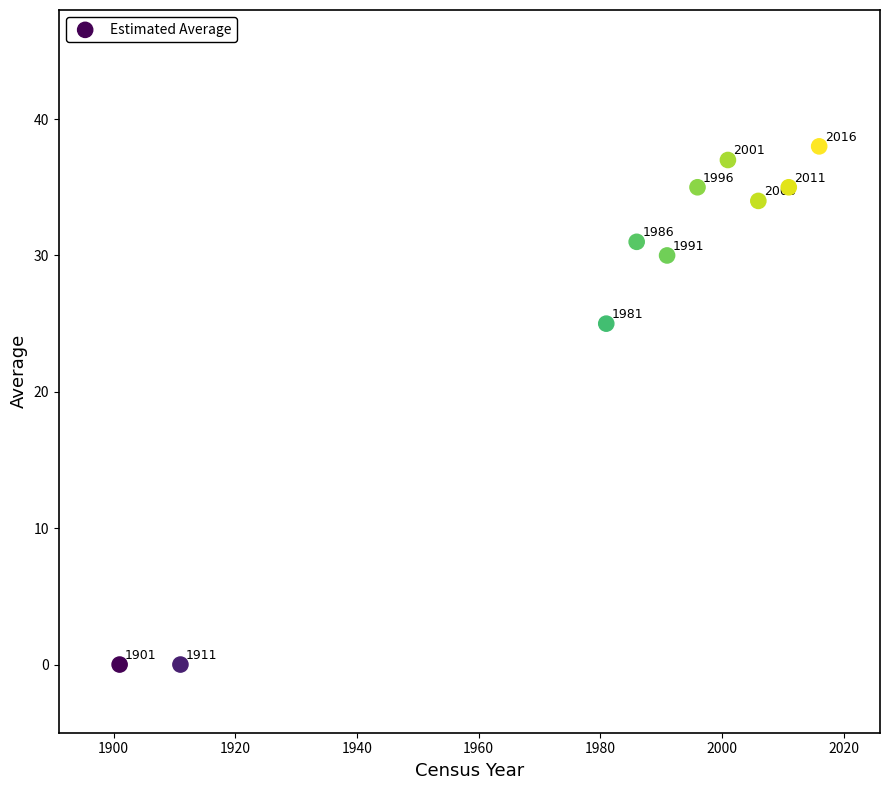

What is the range of X values (max minus min)?

115